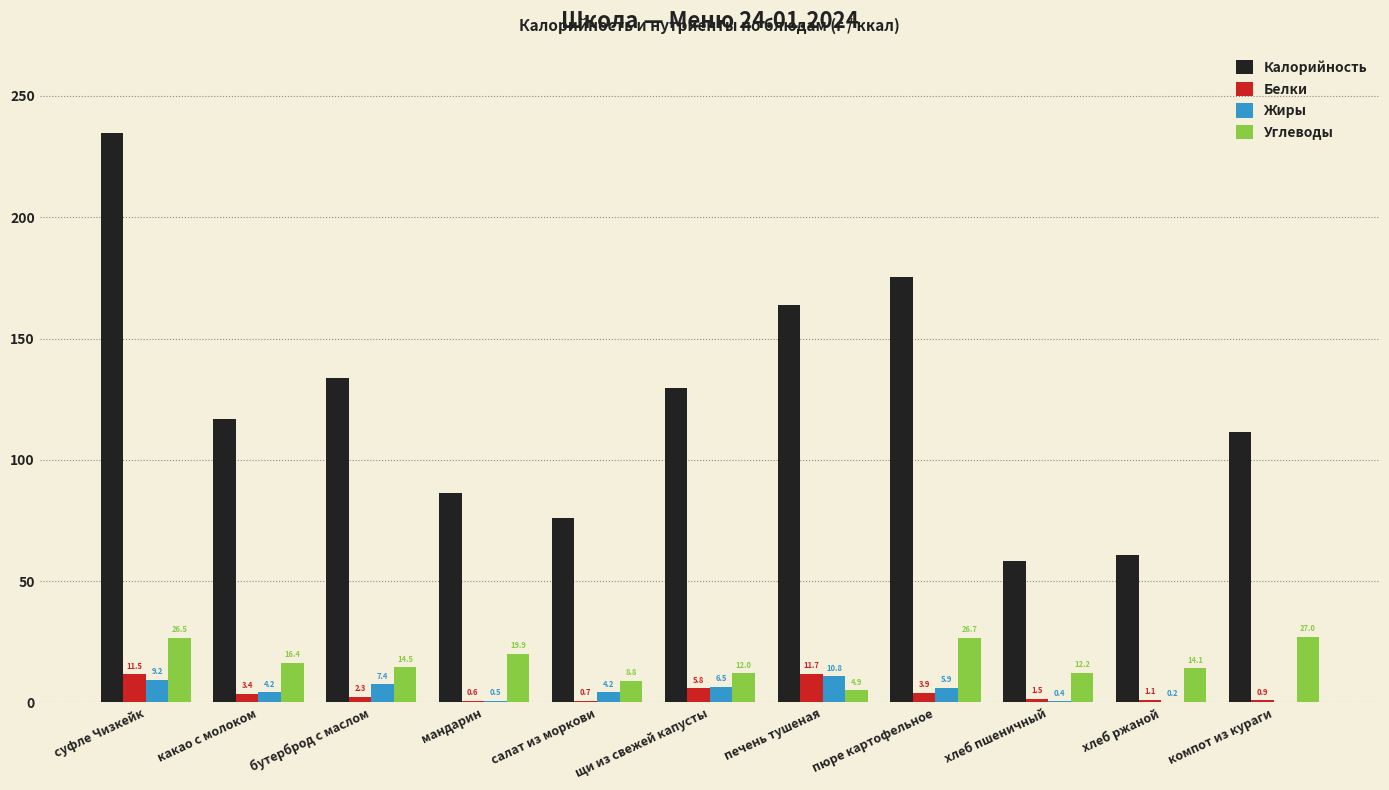

Is the value of Калорийность at пюре картофельное greater than the value of Жиры at пюре картофельное?

Yes